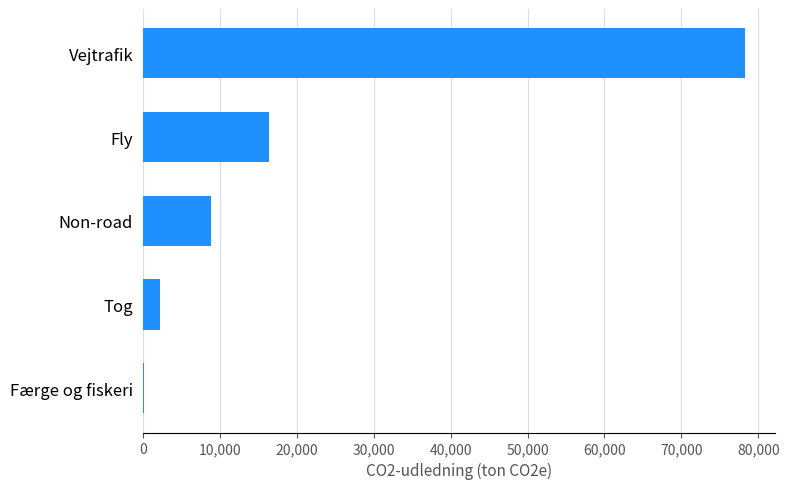

Reading bottom to top, list all the values displayed in this chart.

Færge og fiskeri=184	Tog=2271	Non-road=8920	Fly=16364	Vejtrafik=78203